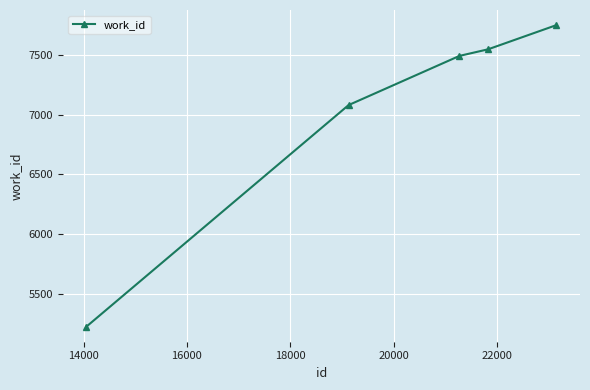

What is the average value?

7019